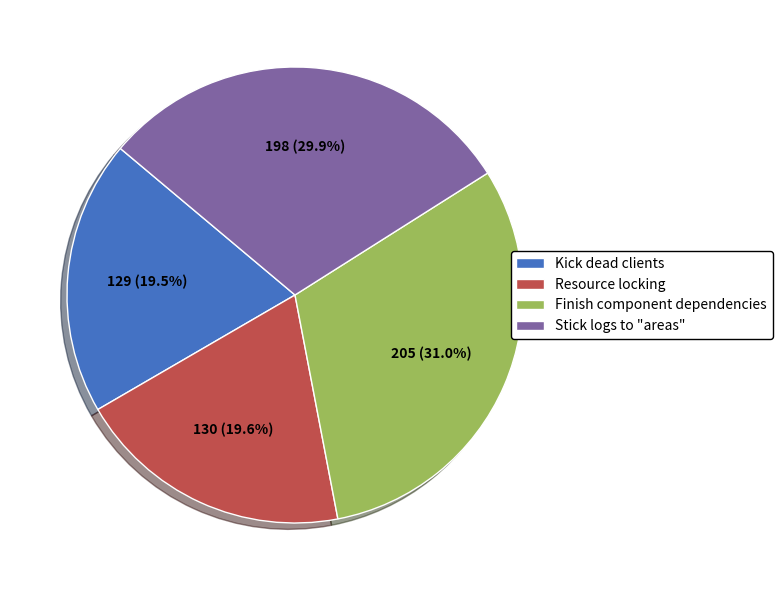

Which category has the biggest portion of the pie?

Finish component dependencies